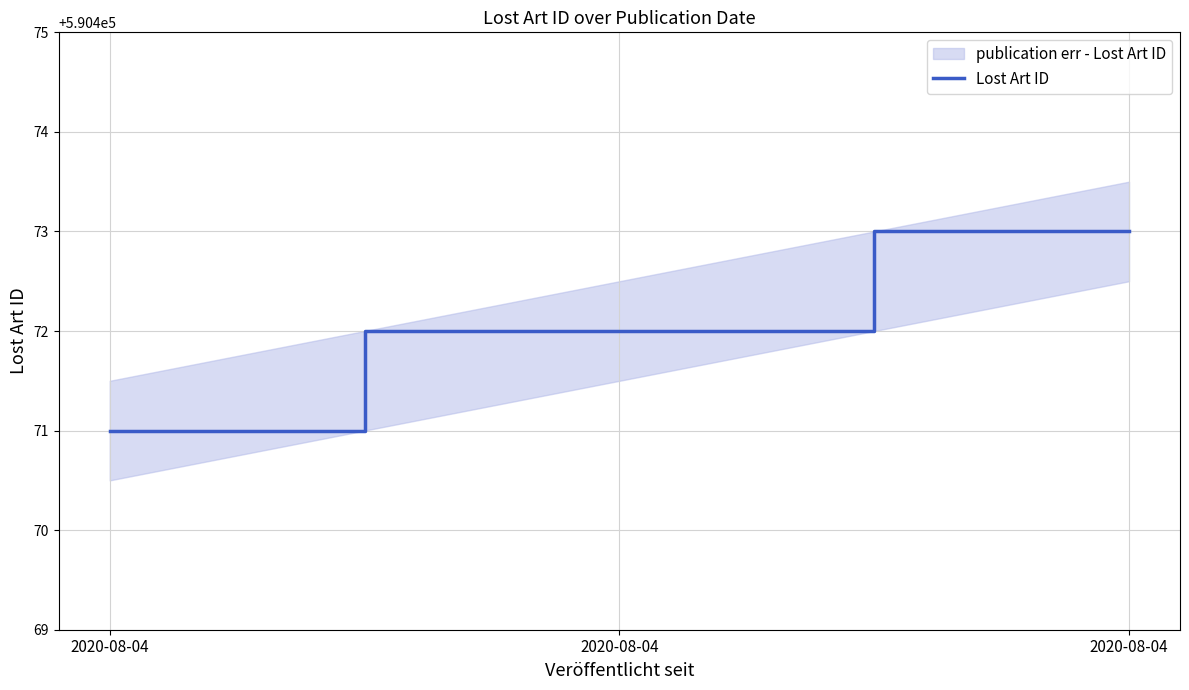

What is the average value?

590472